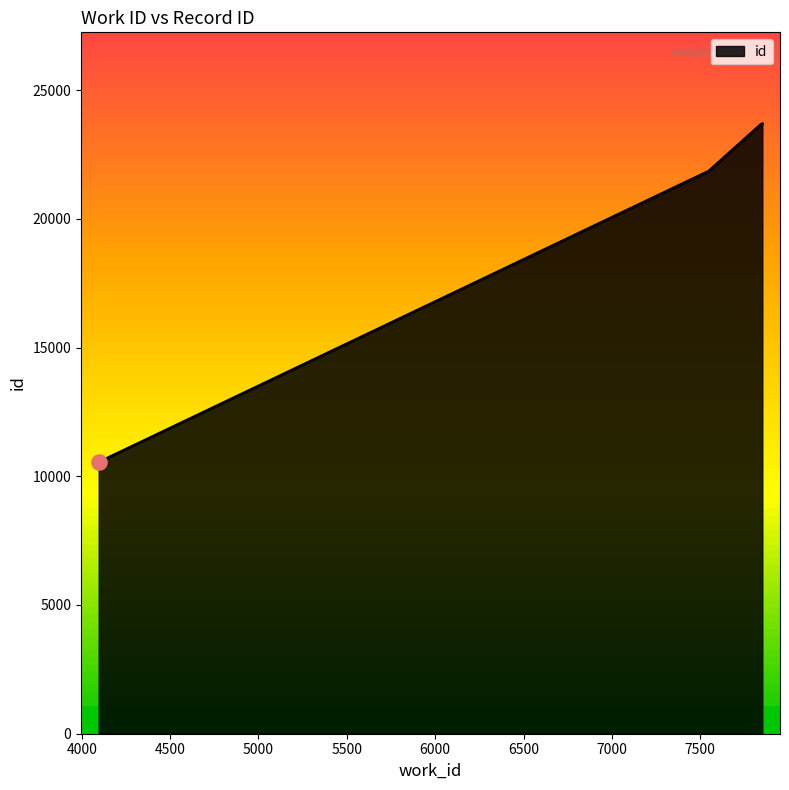

What is the difference between the maximum and minimum values?

13143